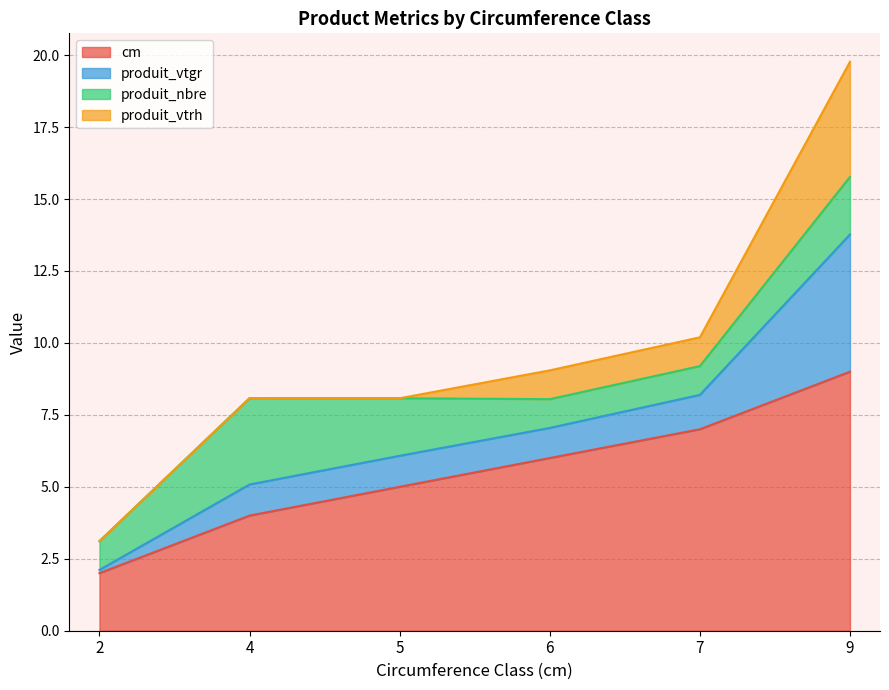

Where does the produit_vtrh series first go above 1?

9